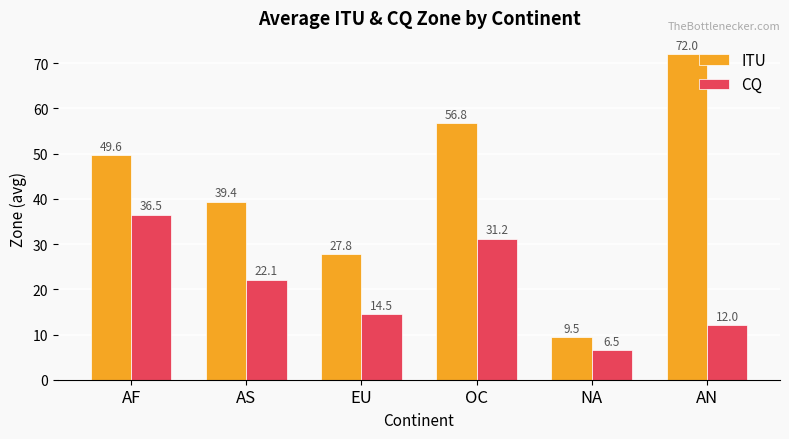

What are all the series names shown in the legend?

ITU, CQ